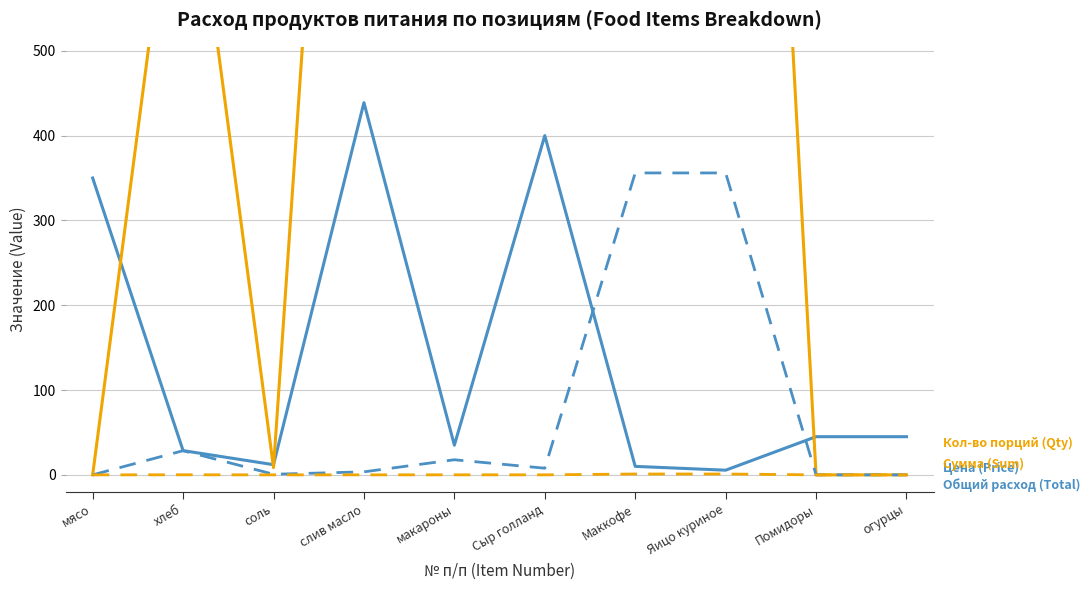

What are all the series names shown in the legend?

Цена (Price), Сумма (Sum), Общий расход (Total), Кол-во порций (Qty)